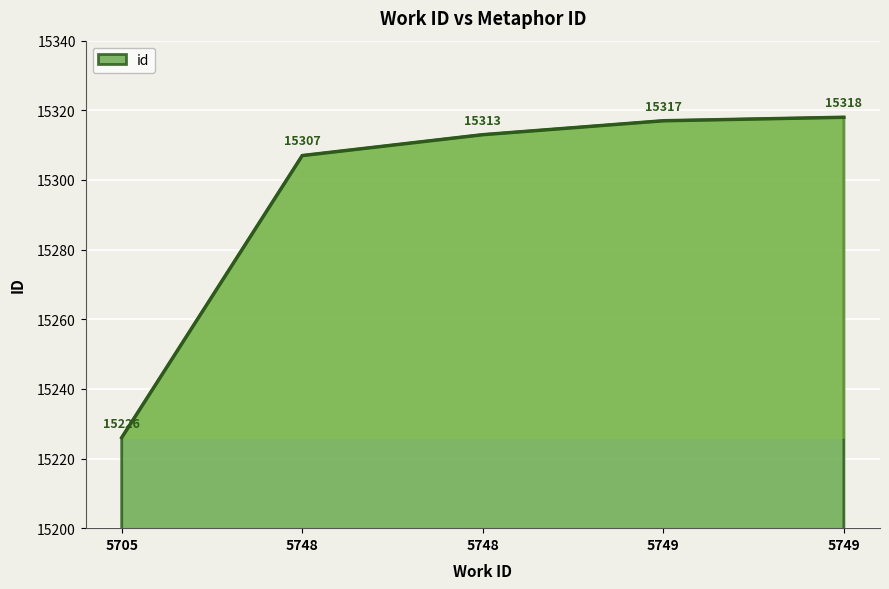

What is the difference between the second highest and second lowest values?

10